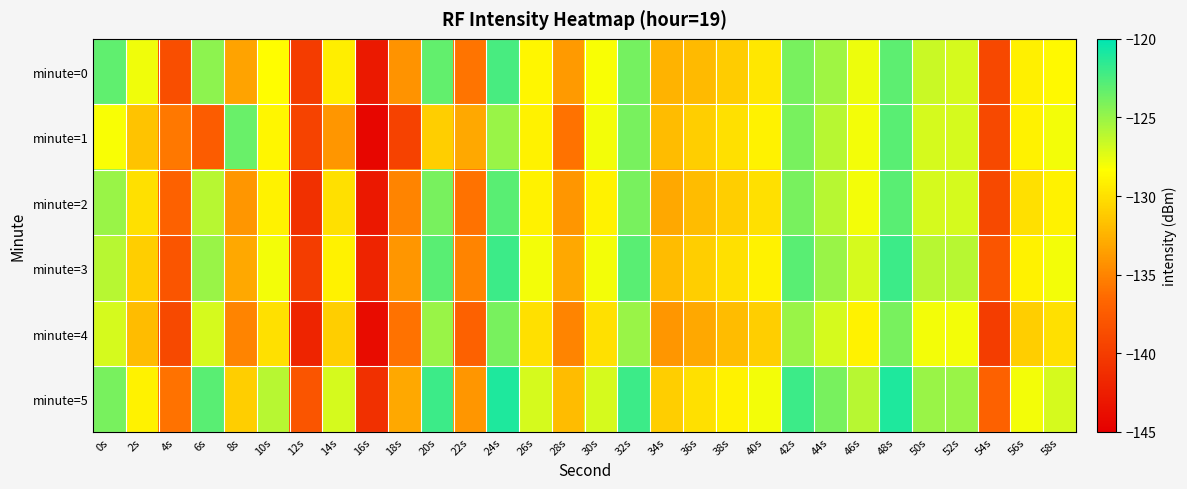

Which has a higher value, 56s or 22s?

56s